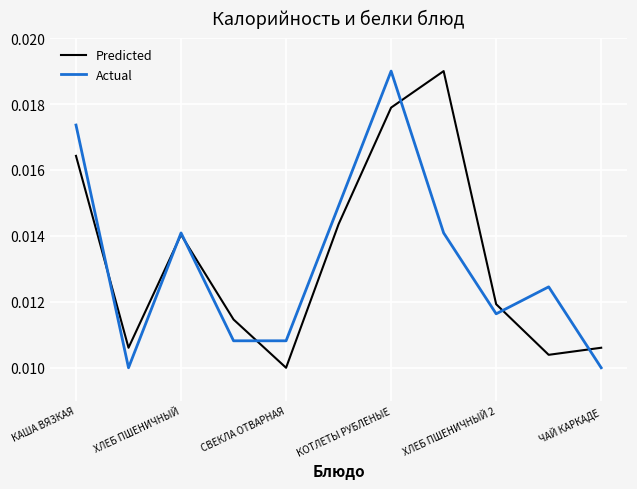

Does the chart display data point markers on the line(s)?

No